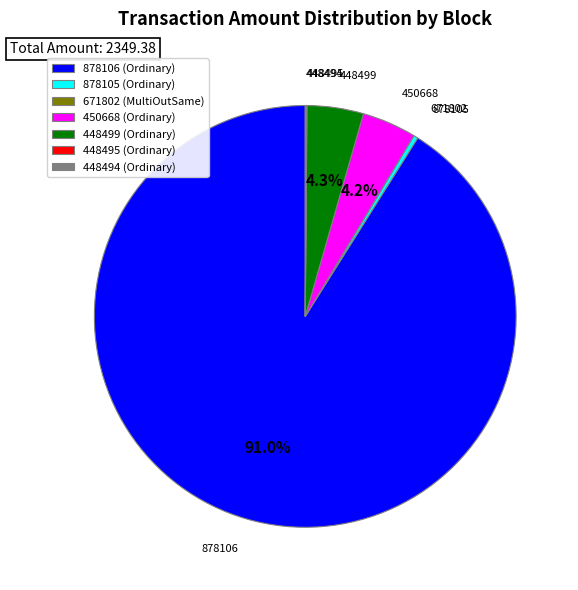

To the nearest percent, what is the difference between the largest and smallest slice percentages?

91%